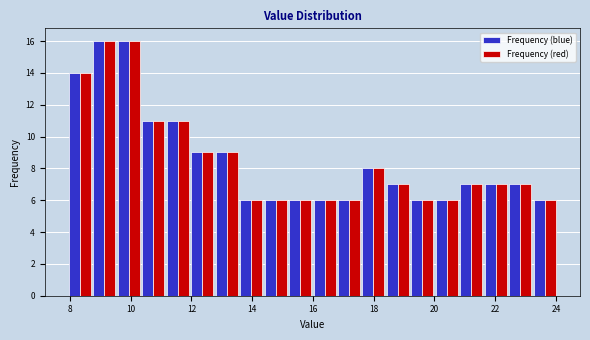

Reading left to right, transcribe this chart: for each range on the x-axis, give the height of each series' bar. Neither the bar edges nor the heights are printed on the chart, so give them approximately, as read against the axes.

8.0 to 8.8: Frequency (blue)=14	Frequency (red)=14
8.8 to 9.6: Frequency (blue)=16	Frequency (red)=16
9.6 to 10.4: Frequency (blue)=16	Frequency (red)=16
10.4 to 11.2: Frequency (blue)=11	Frequency (red)=11
11.2 to 12.0: Frequency (blue)=11	Frequency (red)=11
12.0 to 12.8: Frequency (blue)=9	Frequency (red)=9
12.8 to 13.6: Frequency (blue)=9	Frequency (red)=9
13.6 to 14.4: Frequency (blue)=6	Frequency (red)=6
14.4 to 15.2: Frequency (blue)=6	Frequency (red)=6
15.2 to 16.0: Frequency (blue)=6	Frequency (red)=6
16.0 to 16.8: Frequency (blue)=6	Frequency (red)=6
16.8 to 17.6: Frequency (blue)=6	Frequency (red)=6
17.6 to 18.4: Frequency (blue)=8	Frequency (red)=8
18.4 to 19.2: Frequency (blue)=7	Frequency (red)=7
19.2 to 20.0: Frequency (blue)=6	Frequency (red)=6
20.0 to 20.8: Frequency (blue)=6	Frequency (red)=6
20.8 to 21.6: Frequency (blue)=7	Frequency (red)=7
21.6 to 22.4: Frequency (blue)=7	Frequency (red)=7
22.4 to 23.2: Frequency (blue)=7	Frequency (red)=7
23.2 to 24.0: Frequency (blue)=6	Frequency (red)=6